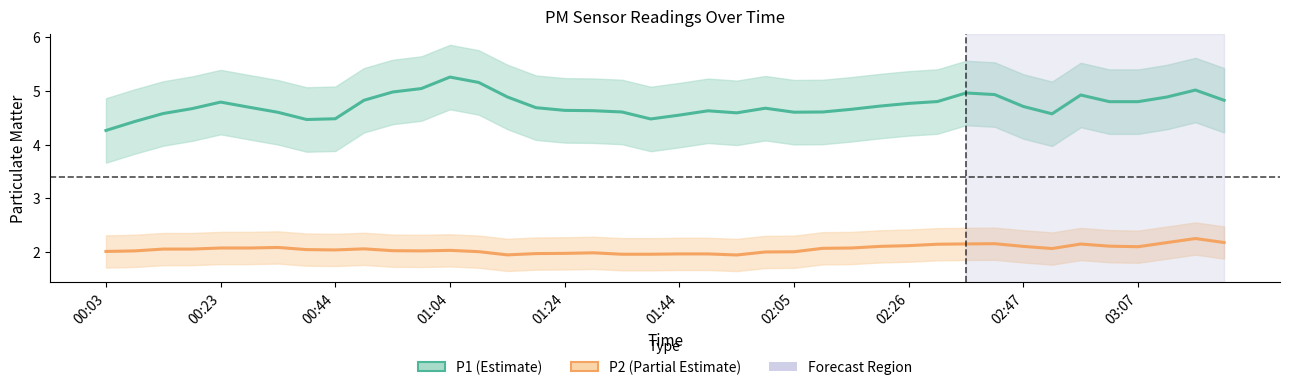

True or false: P2 and P1 cross at least once.

False